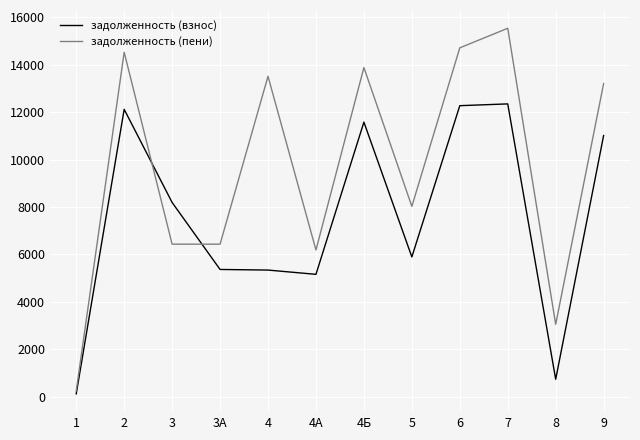

What is the spread (max minus min) of values at 3?

1758.3